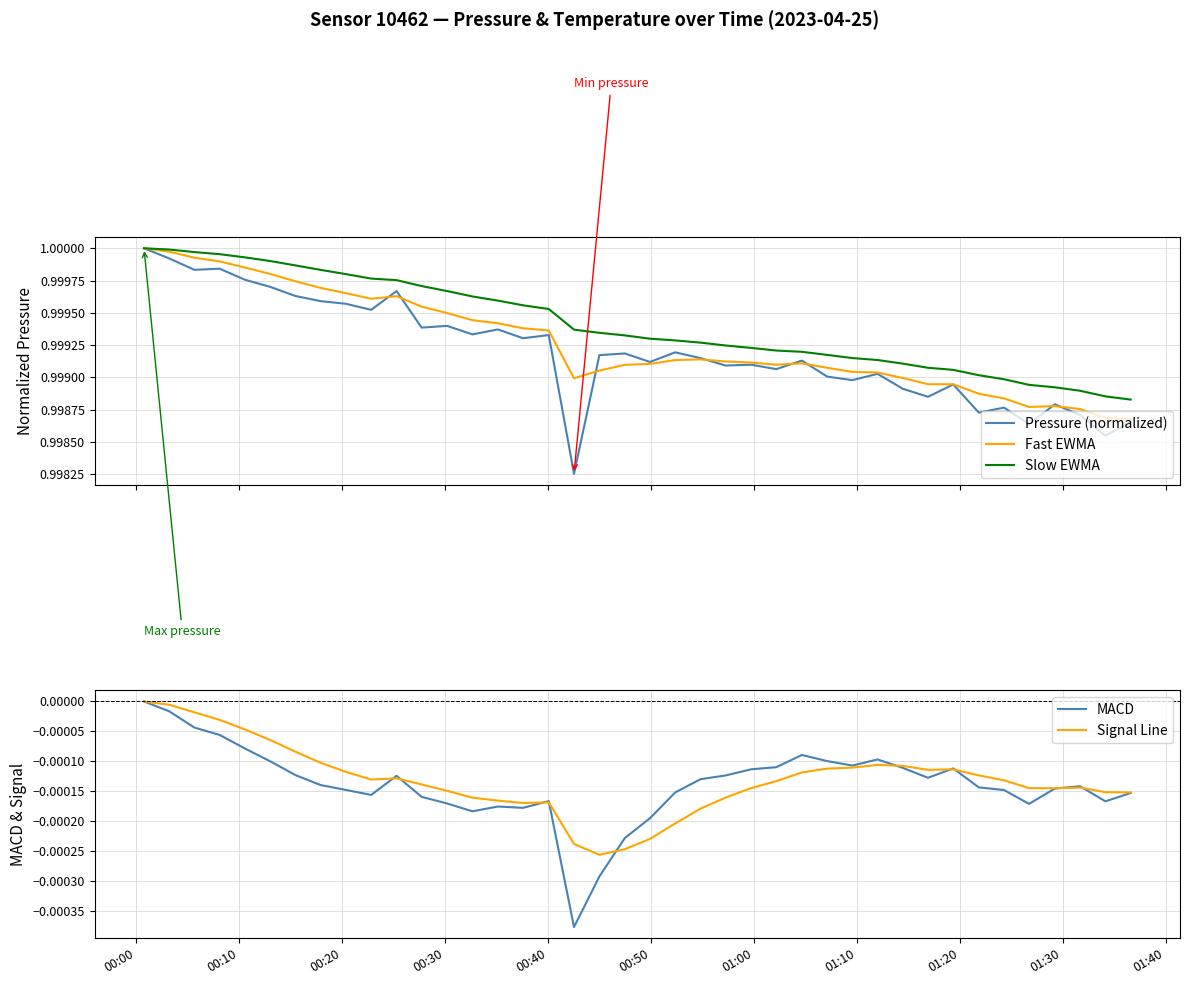

The MACD series shows -0.0 at 36. True or false?

False